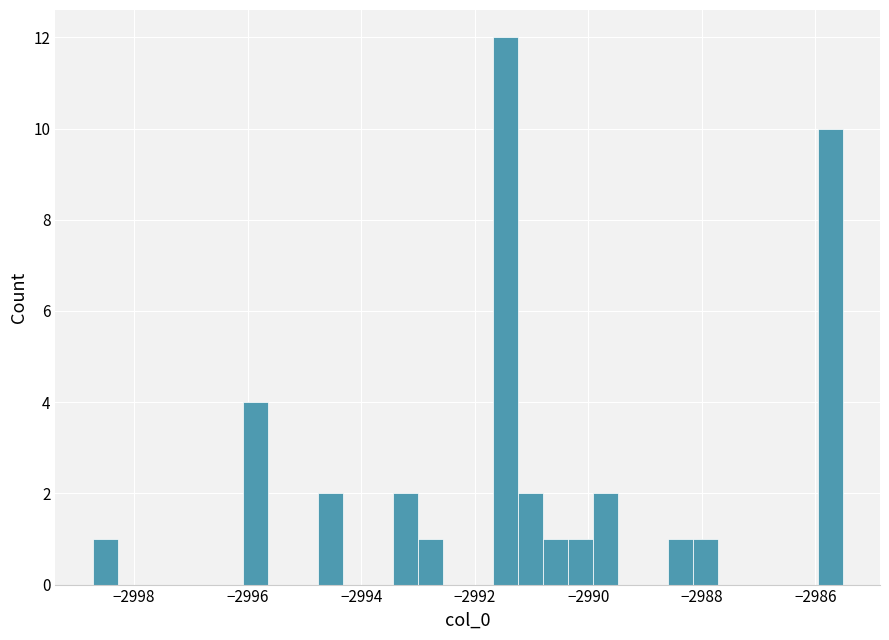

Around what value on the x-axis is the tallest bar? Give the approximate position of its centre, as read against the axis.

-2991.4